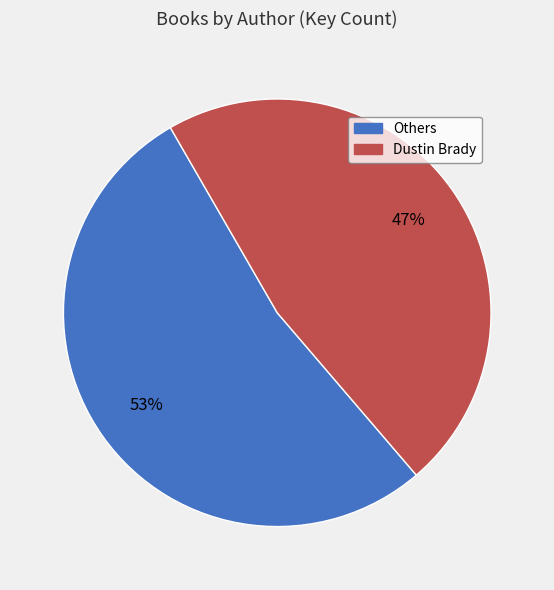

To the nearest percent, what is the average slice percentage?

50%